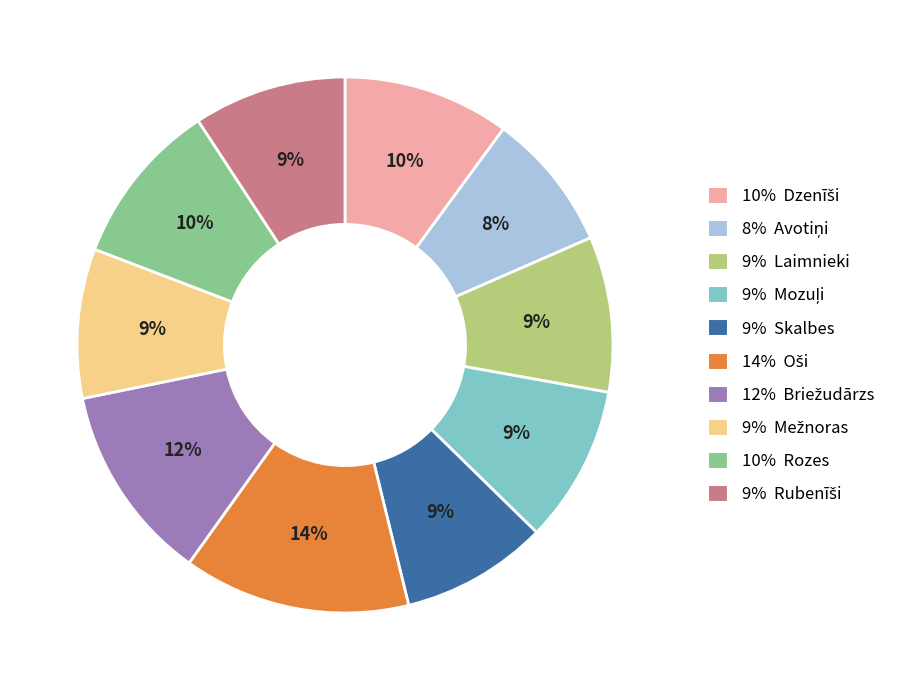

Count the number of slices in the pie.

10